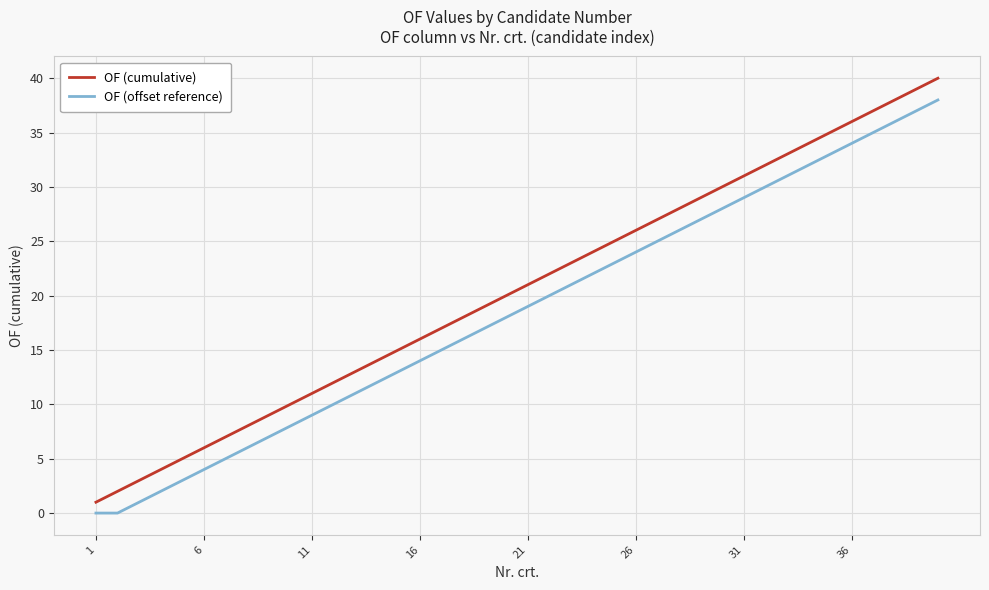

Which series has the largest range (max minus min)?

OF (cumulative)